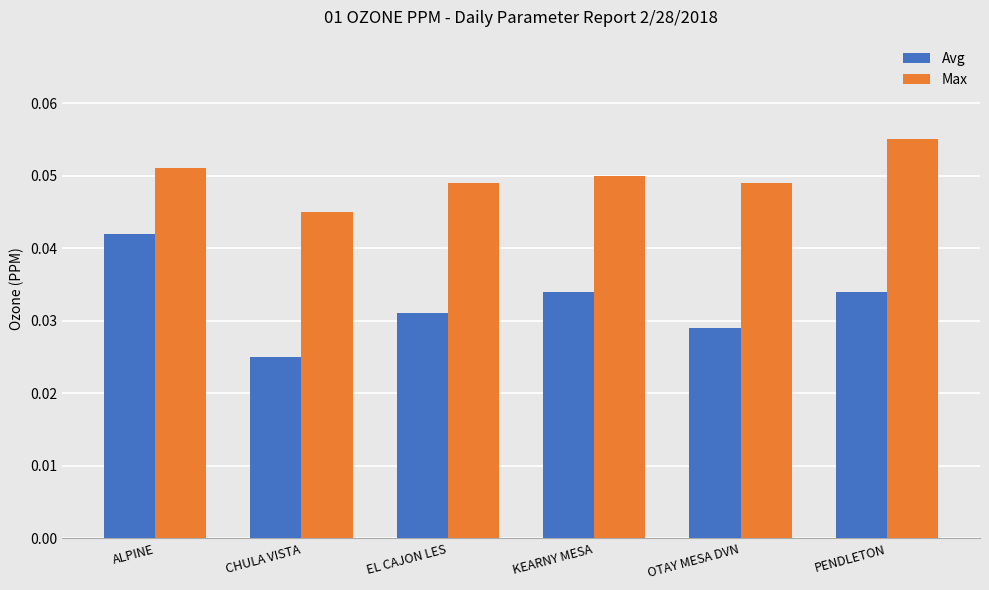

At which category is the sum across all series the highest?

ALPINE